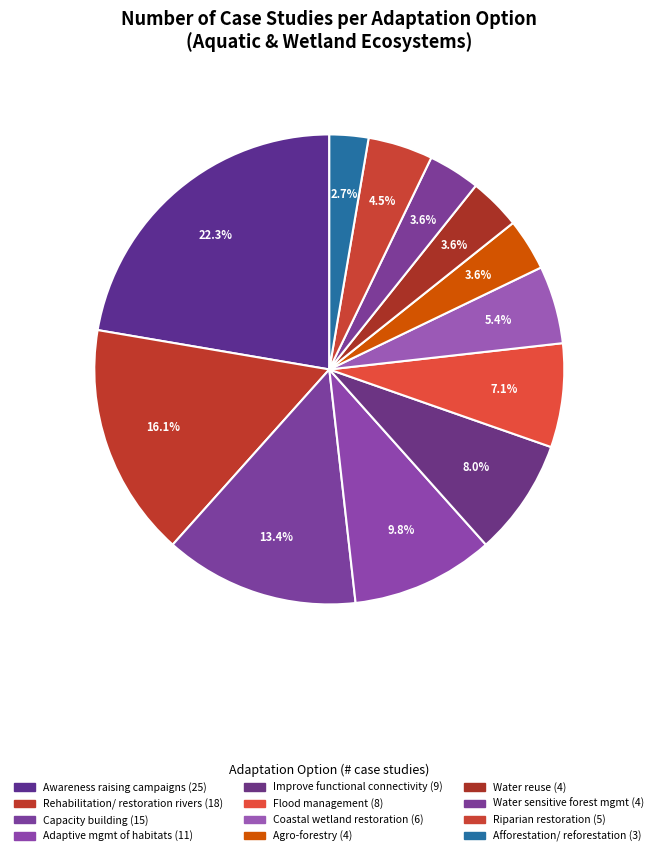

How many segments does this pie chart have?

12